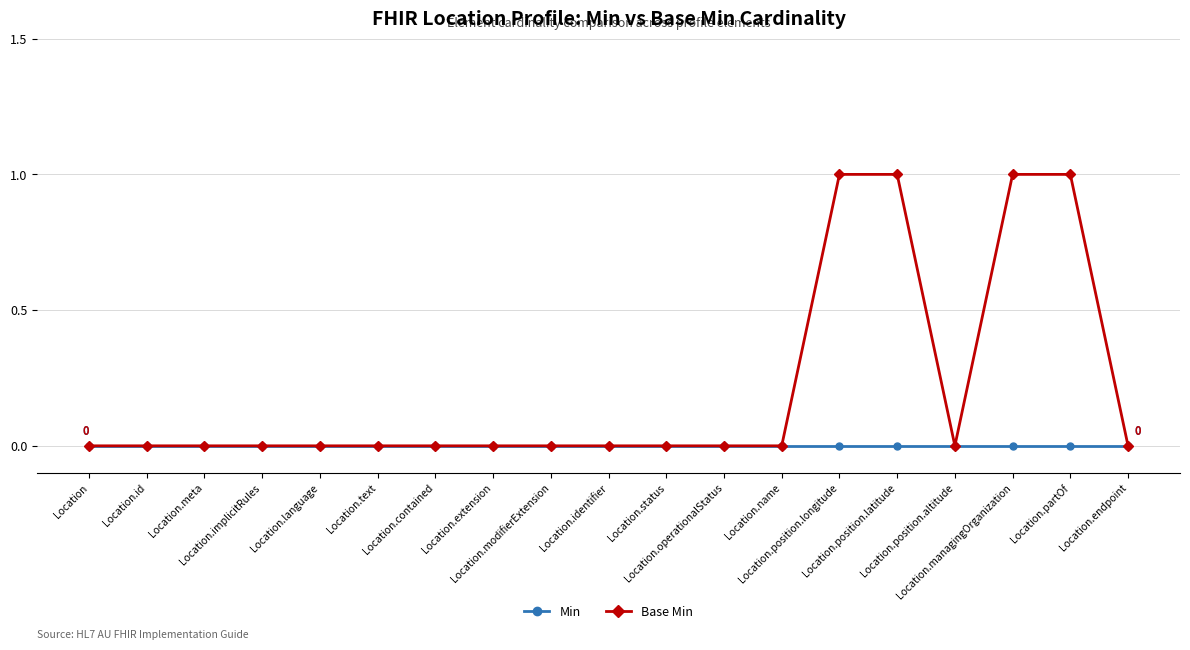

Is the value of Min at Location.position.longitude greater than the value of Base Min at Location.partOf?

No